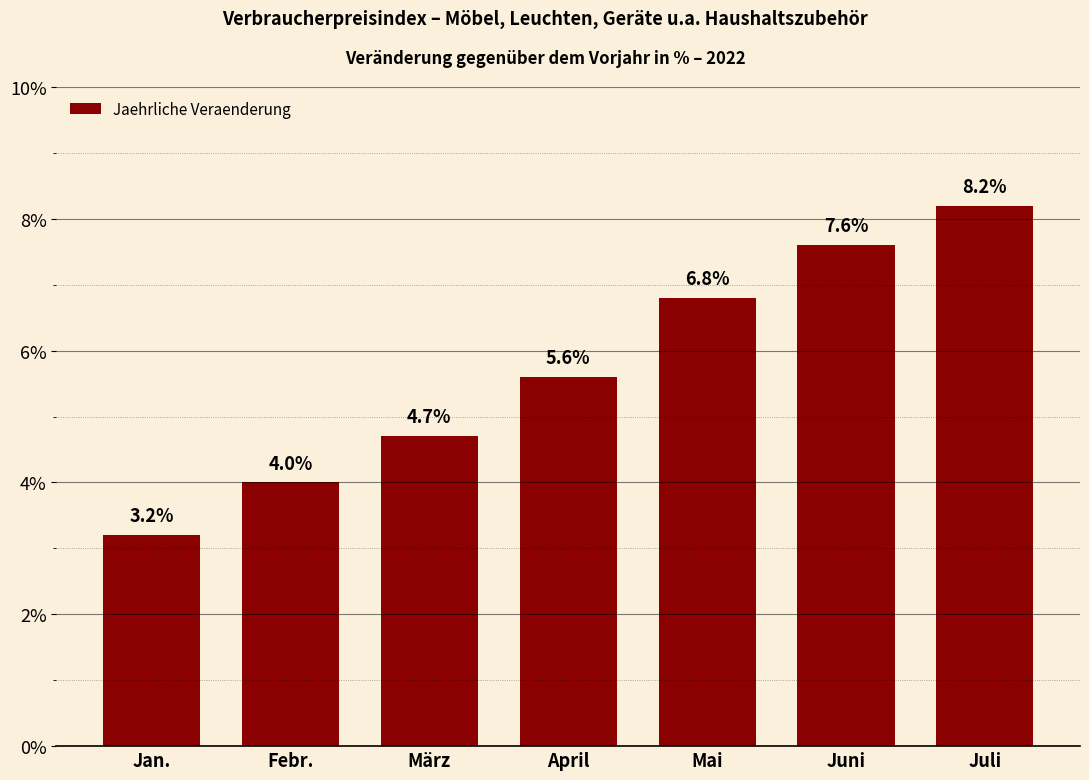

True or false: the data shows 3.2 at Jan..

True